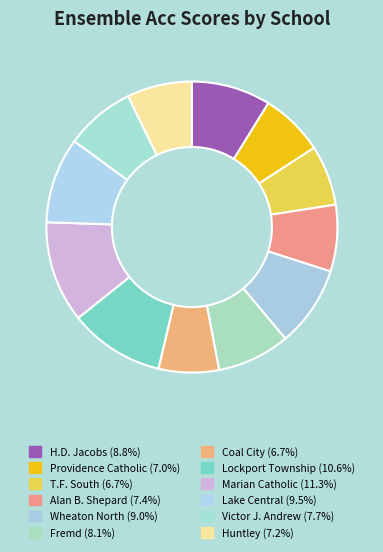

To the nearest percent, what portion does H.D. Jacobs represent?

9%